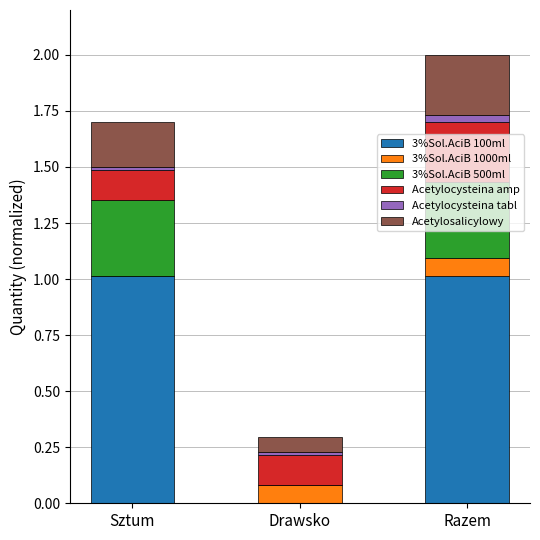

What is the highest value of the 3%Sol.AciB 100ml series?

1.0